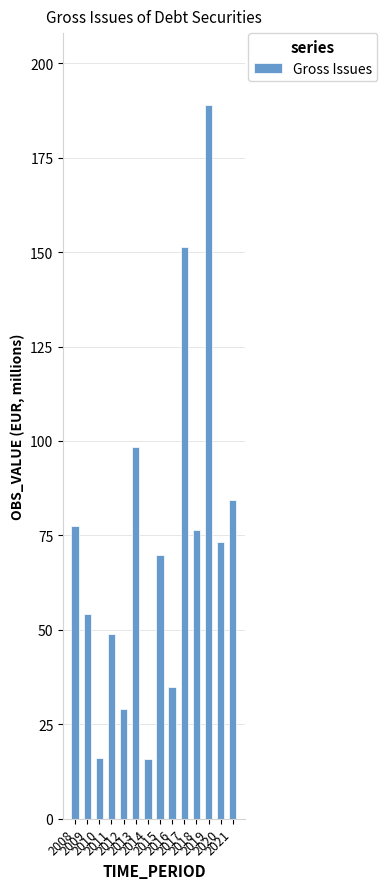

How many bars are there in total?

14